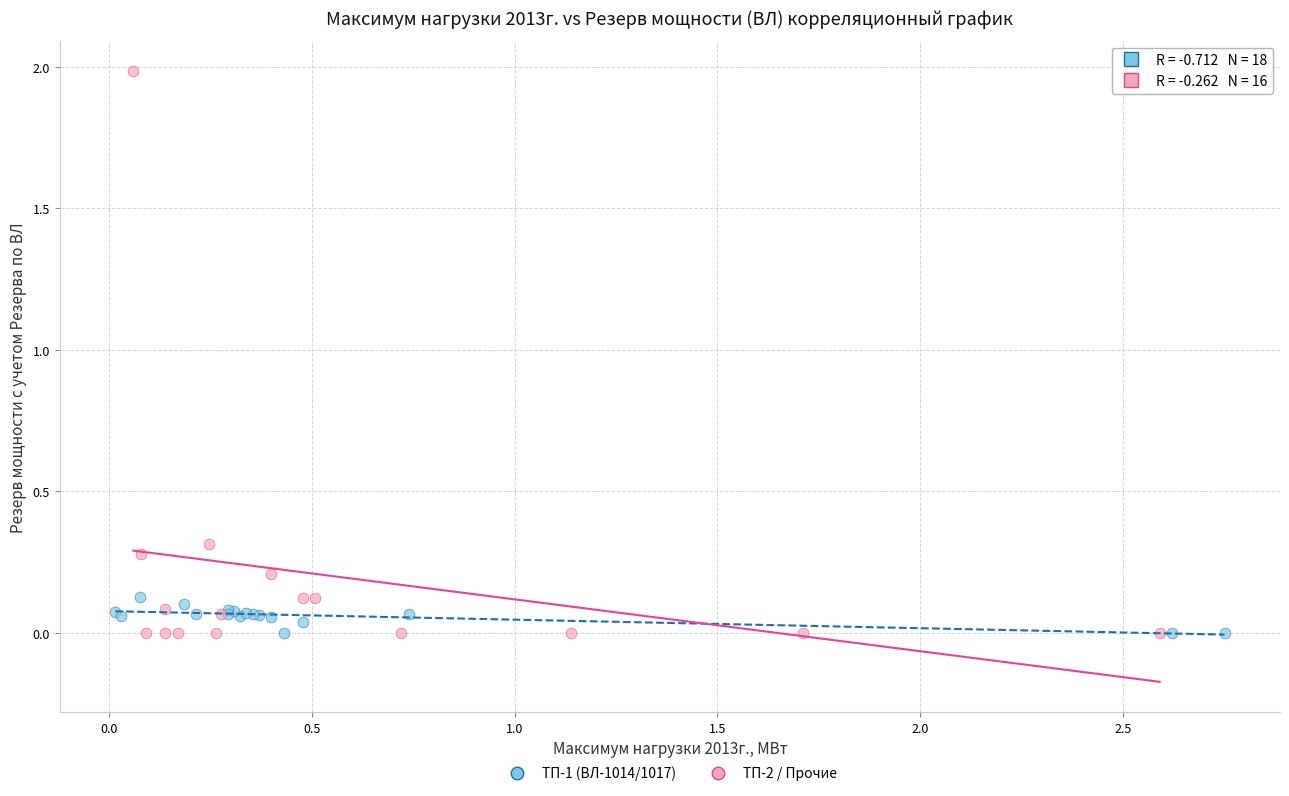

Which series has the widest spread of Y values?

ТП-2 / Прочие